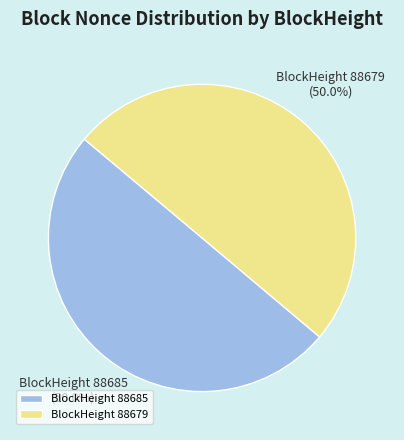

What is the ratio of the value at BlockHeight 88685 to the value at BlockHeight 88679?

1.0